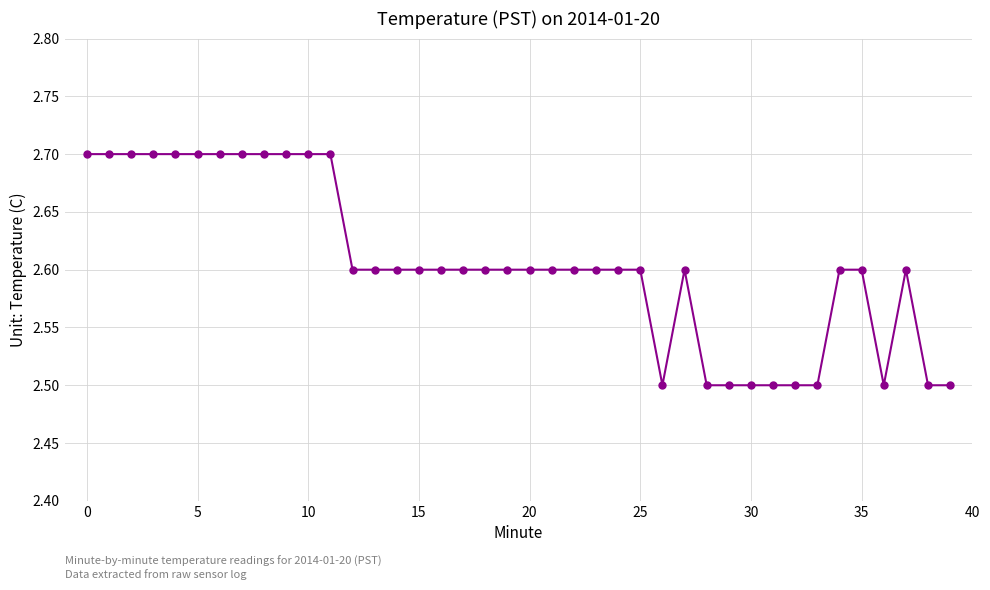

Count the values in the range 2 to 3.

40